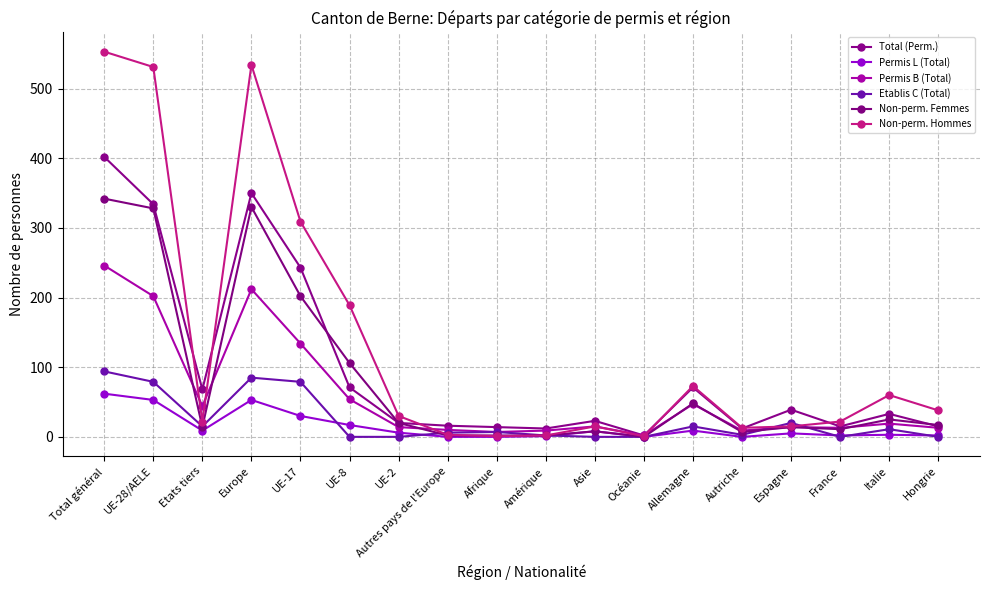

List the labels in order of Total (Perm.) value, smallest first.

Océanie, Amérique, Autriche, Afrique, France, Hongrie, Autres pays de l'Europe, UE-2, Asie, Italie, Espagne, Etats tiers, UE-8, Allemagne, UE-17, UE-28/AELE, Europe, Total général